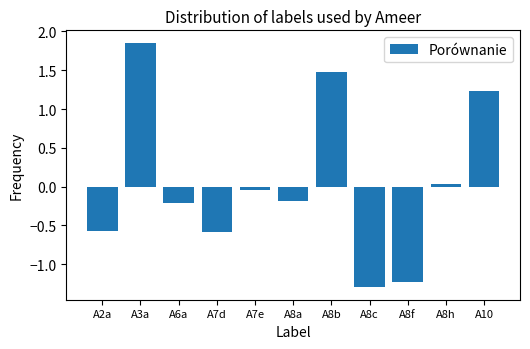

How many values are above zero?

4